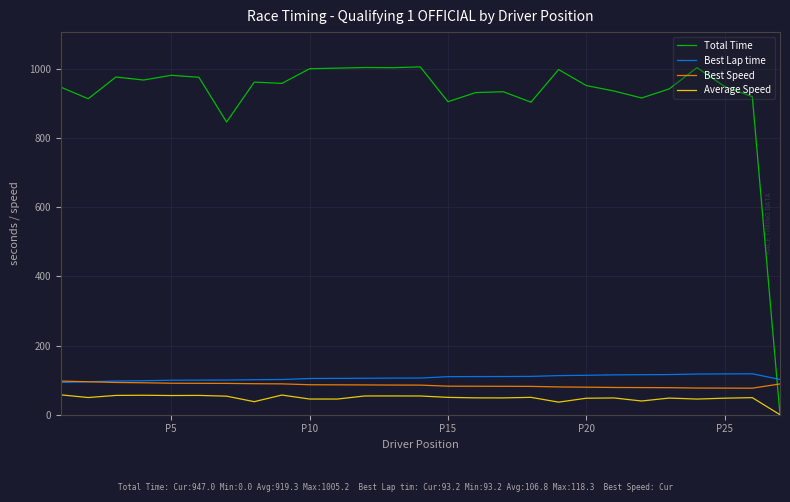

Which series has the largest total across all categories?

Total Time